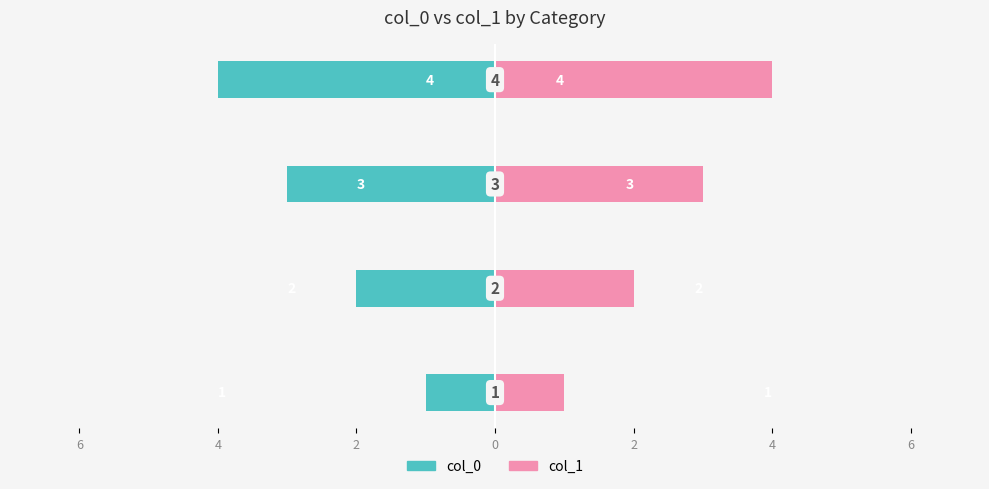

Between 0 and 6, which is larger?

6